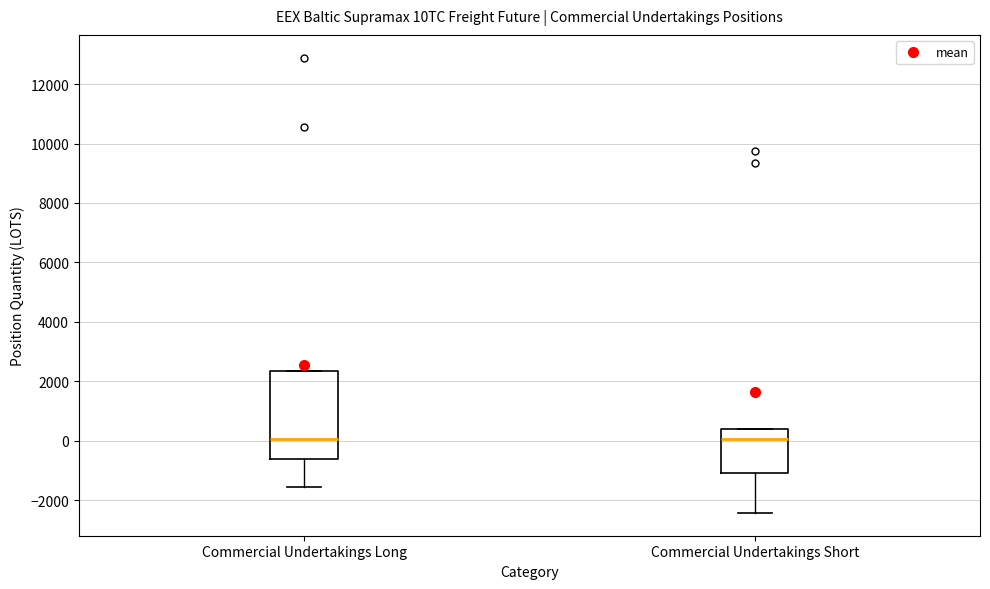

Where does the median line of the box for Commercial Undertakings Short sit on the y-axis? The values are not printed on the chart, so give them approximately, as read against the axis.

0